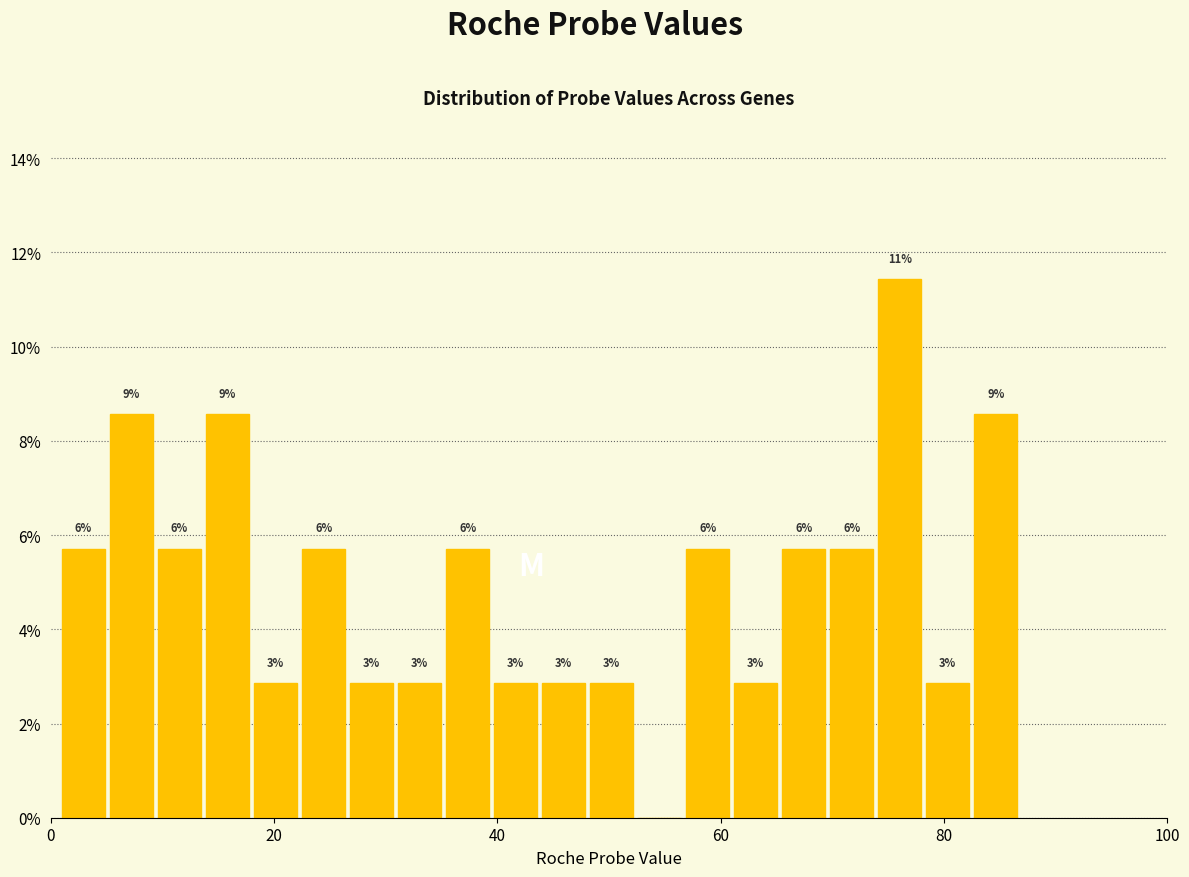

Around what value on the x-axis is the tallest bar? Give the approximate position of its centre, as read against the axis.

76